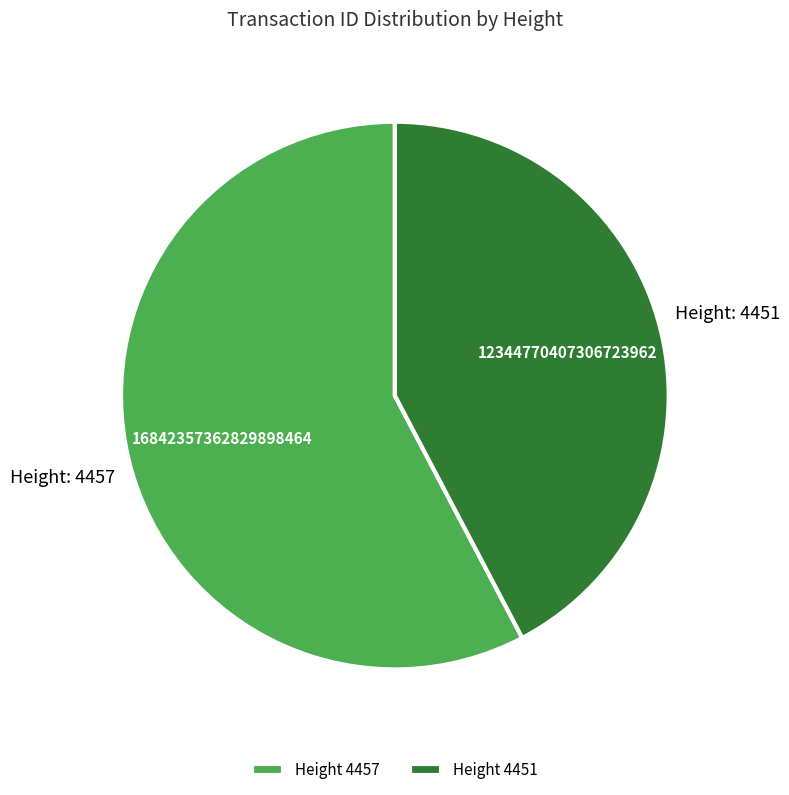

Rank the categories by value from lowest to highest.

Height 4451, Height 4457